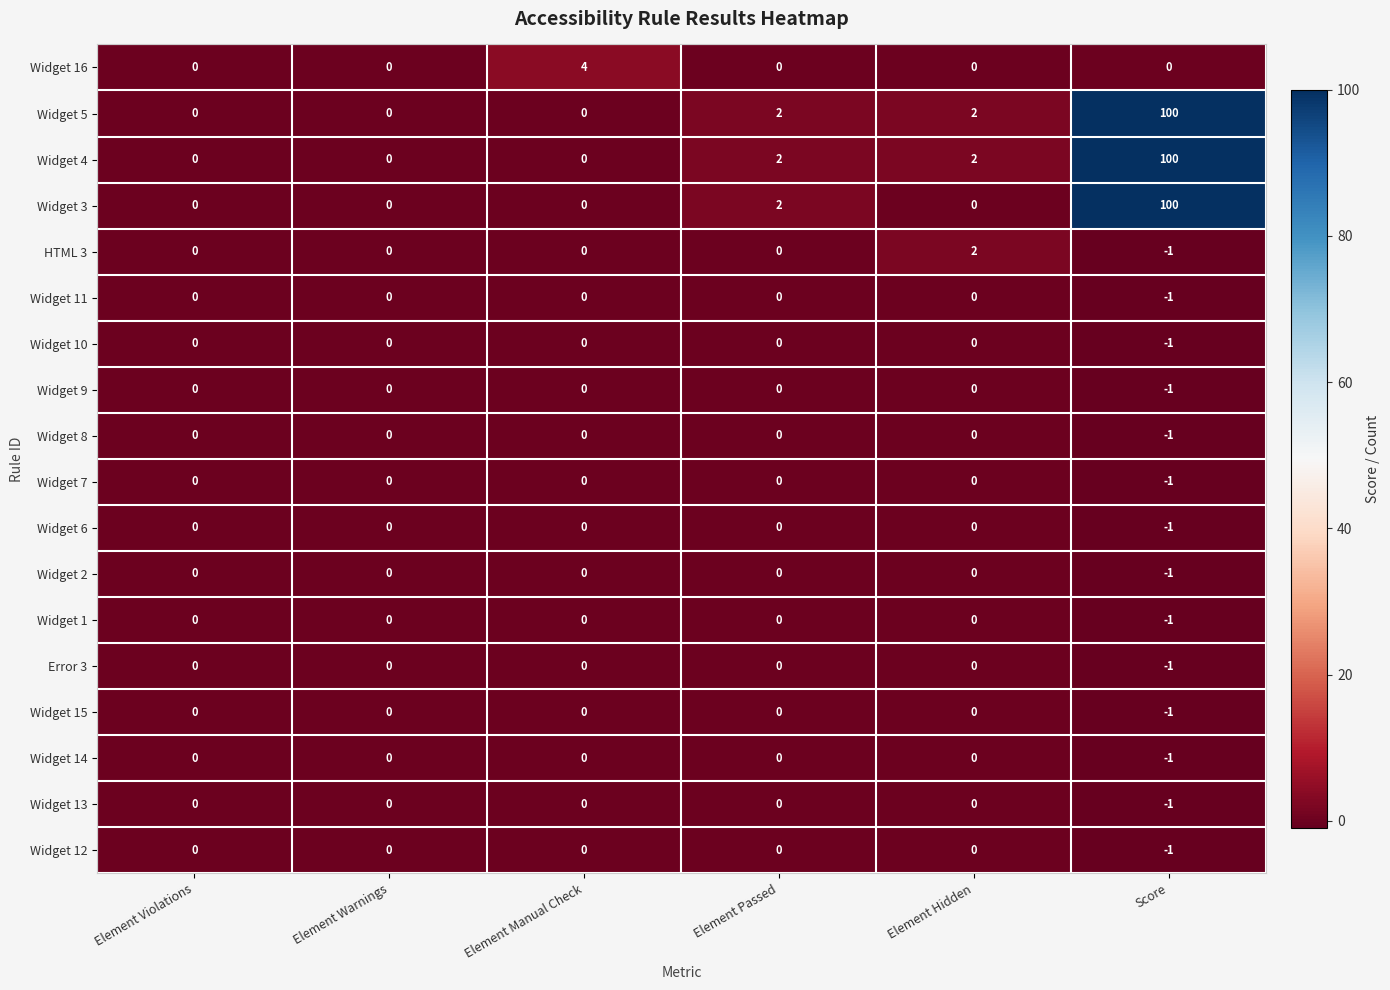

What is the total value across all series at Element Passed?

6